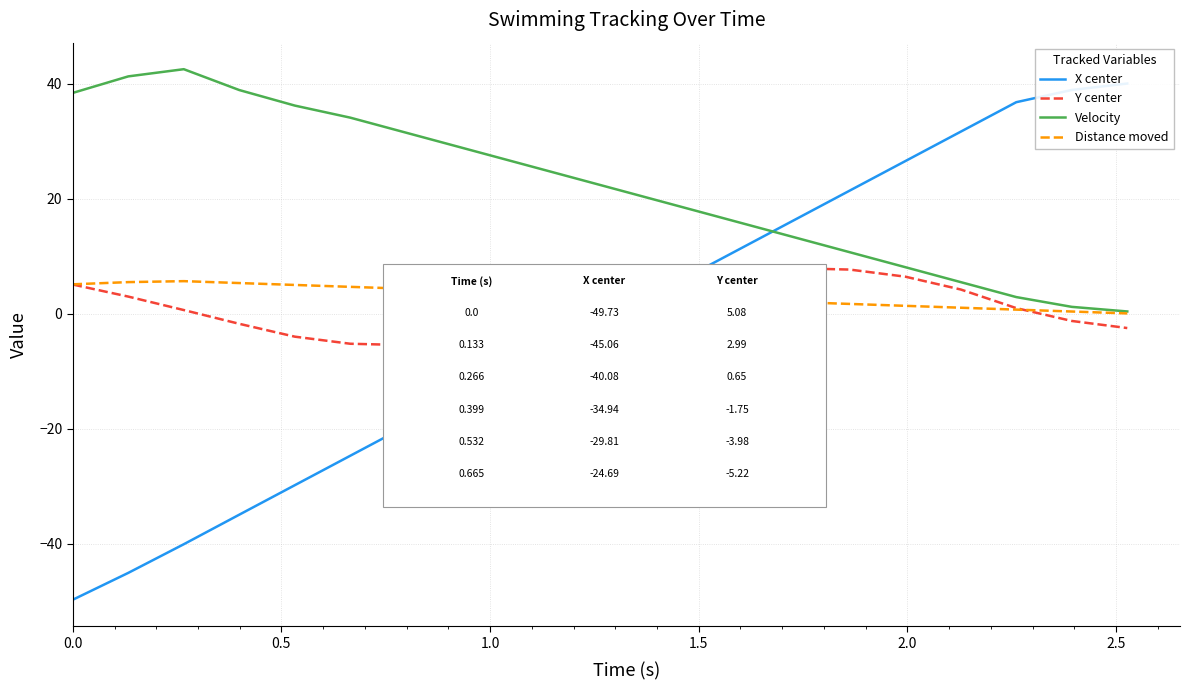

What is the lowest value of the Y center series?

-5.4